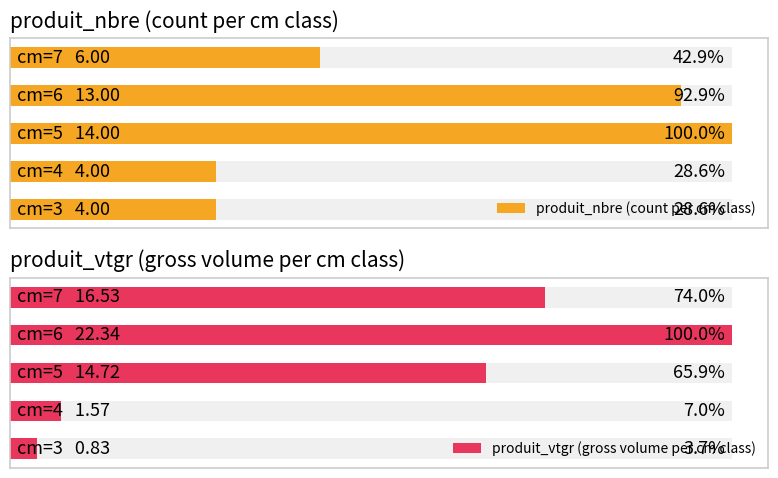

What is the smallest value displayed?

0.8